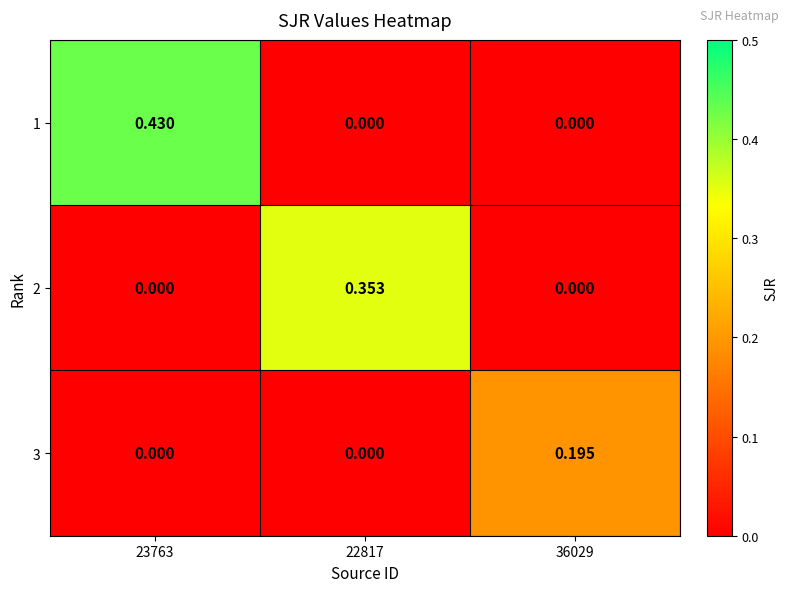

Which series has the widest spread of values?

1